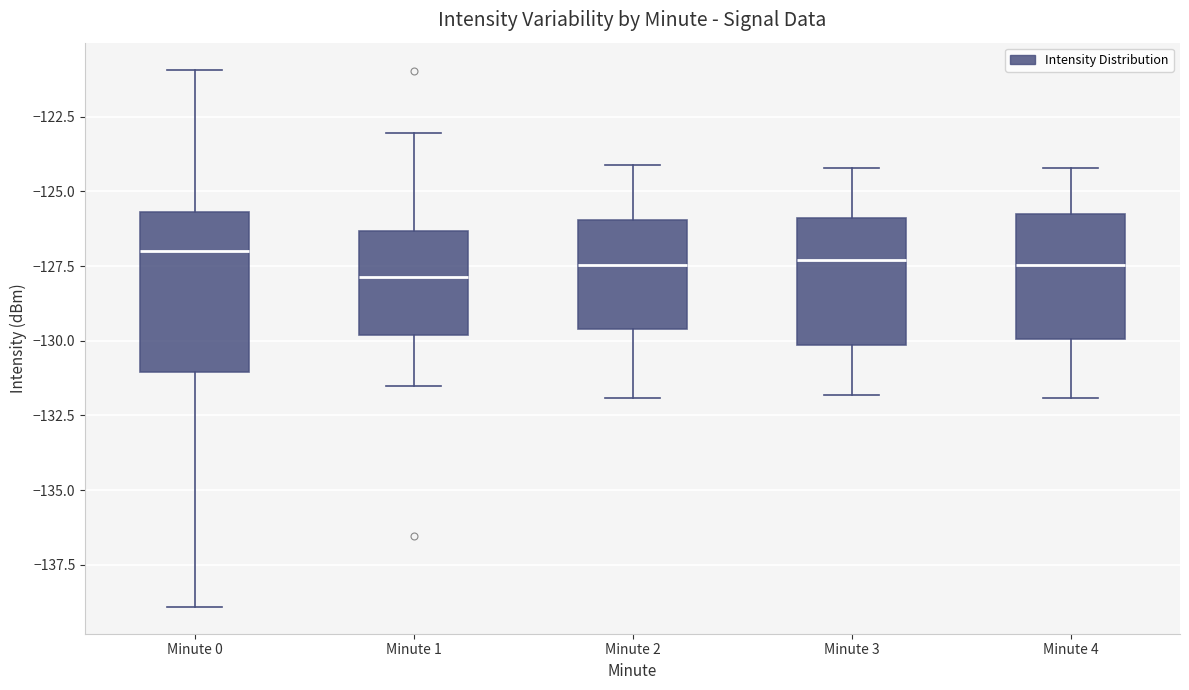

Where does the upper whisker of the box for Minute 3 end on the y-axis? The values are not printed on the chart, so give them approximately, as read against the axis.

-124.0